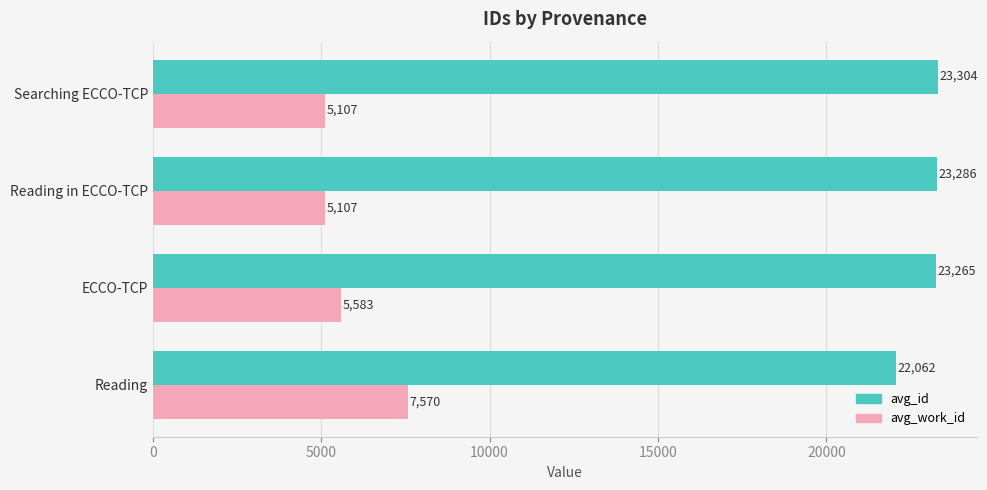

What is the difference between the second highest and second lowest values in the avg_id series?

21.0